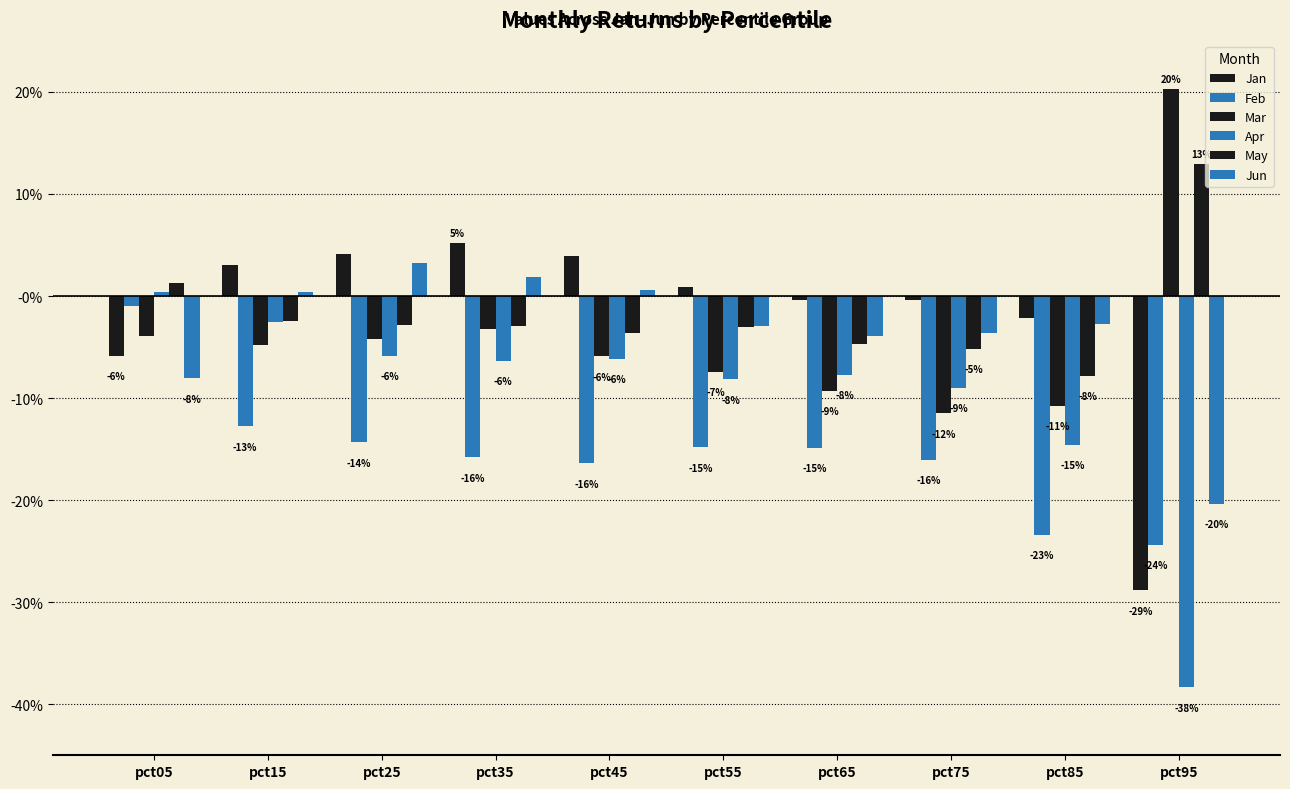

Does the chart contain stacked bars?

No